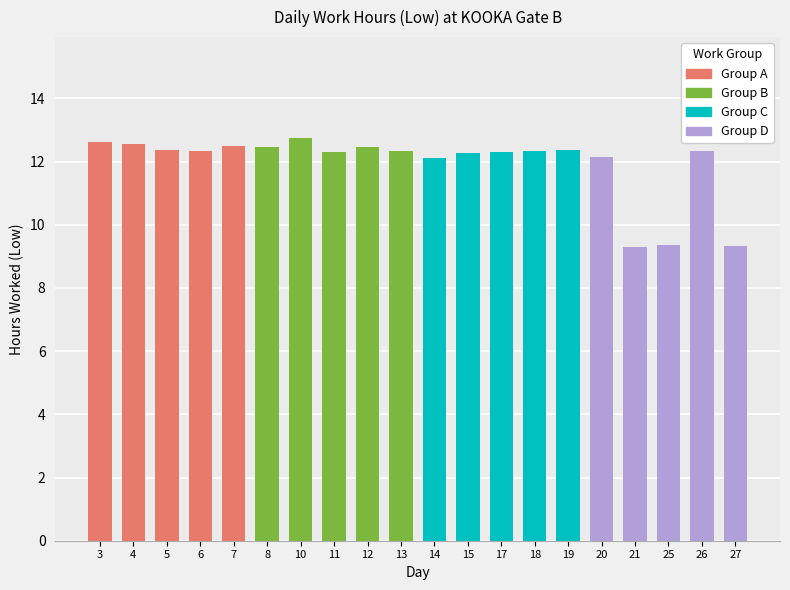

Does the chart contain any negative values?

No